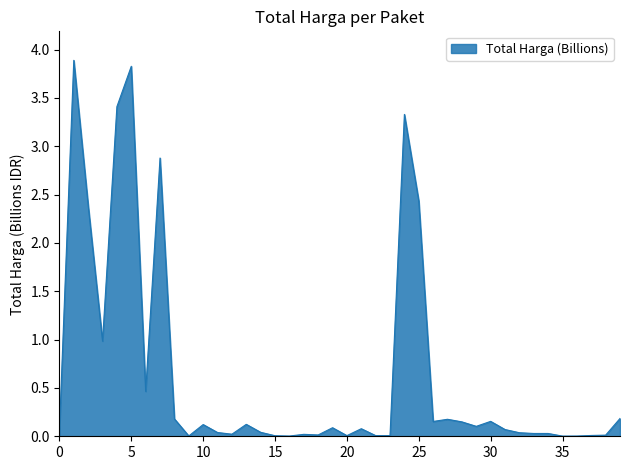

What is the difference between the maximum and minimum values?

3.9